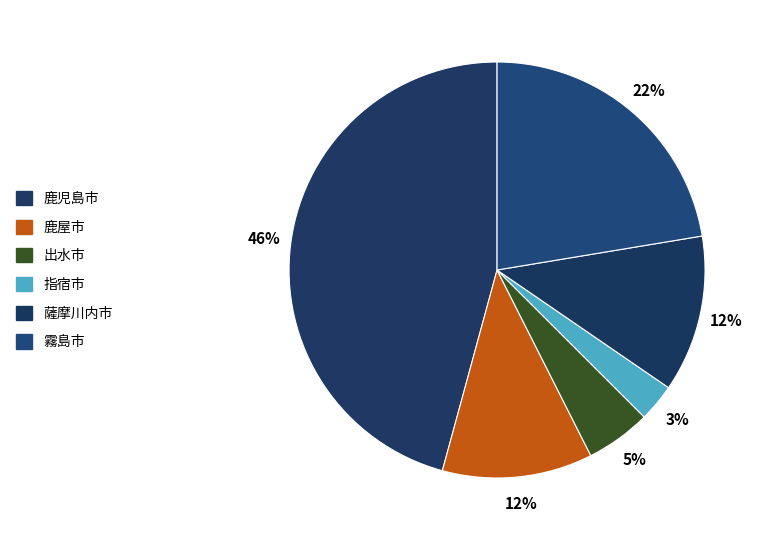

Is there any slice that represents more than half of the pie?

No